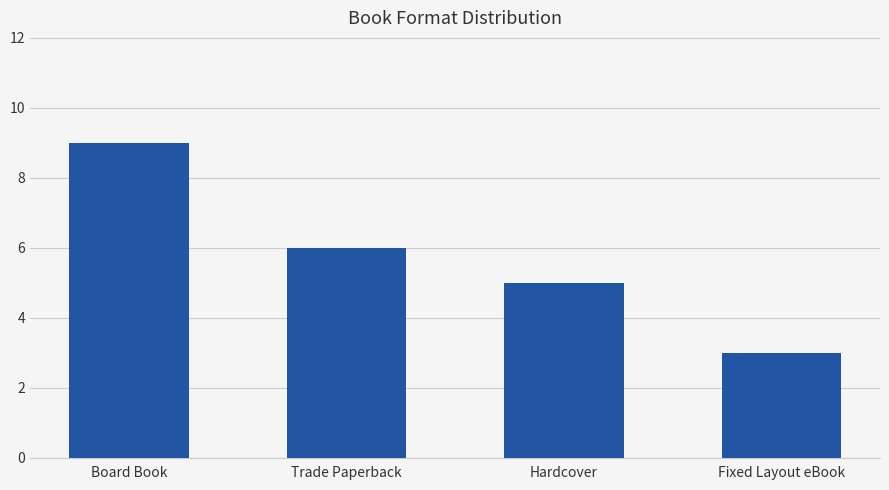

Which category has the lowest value across all series?

Fixed Layout eBook